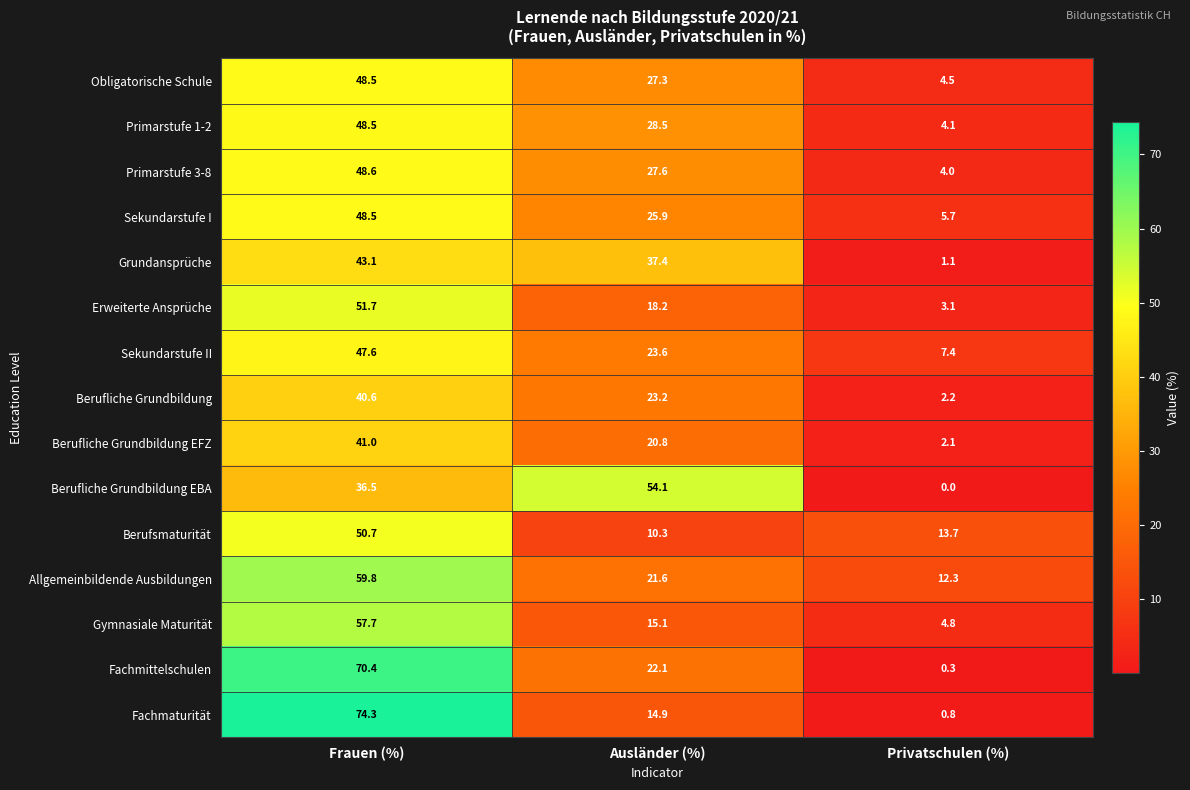

The value of Fachmittelschulen at Ausländer (%) is 22.1. True or false?

True